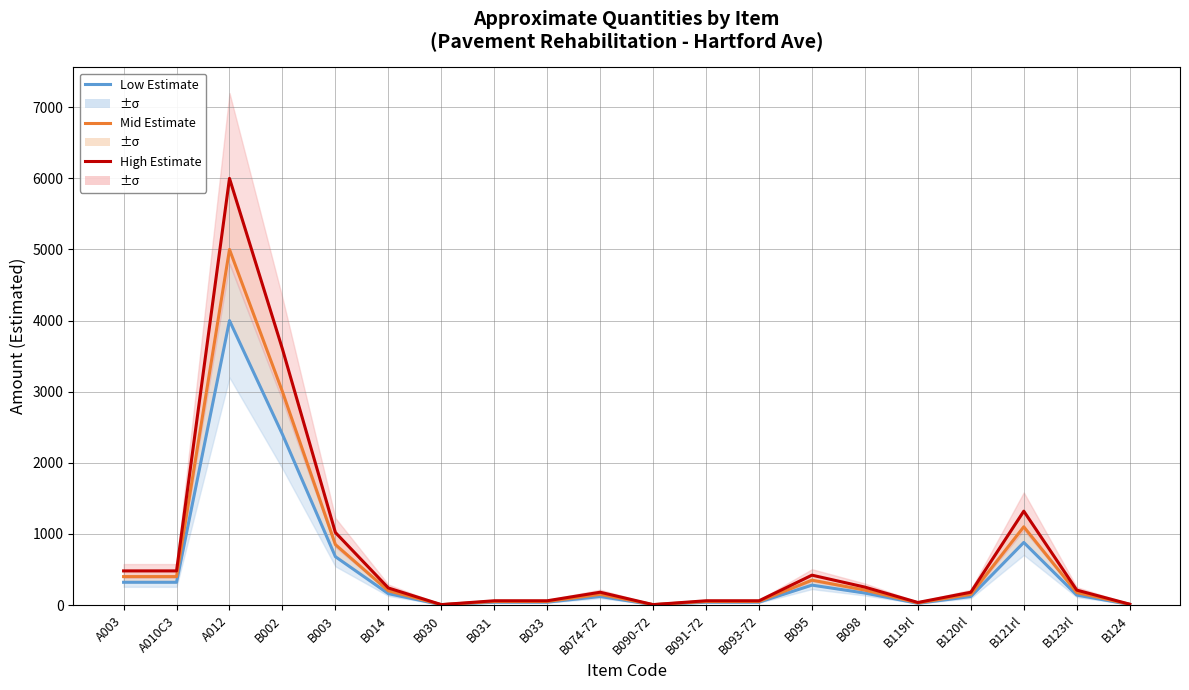

What are all the series names shown in the legend?

Low Estimate, Mid Estimate, High Estimate